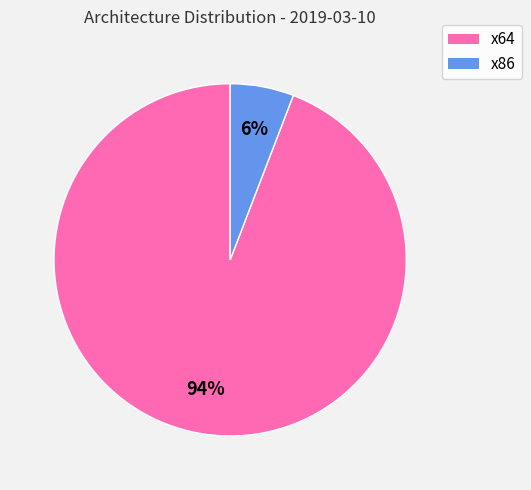

How many segments does this pie chart have?

2